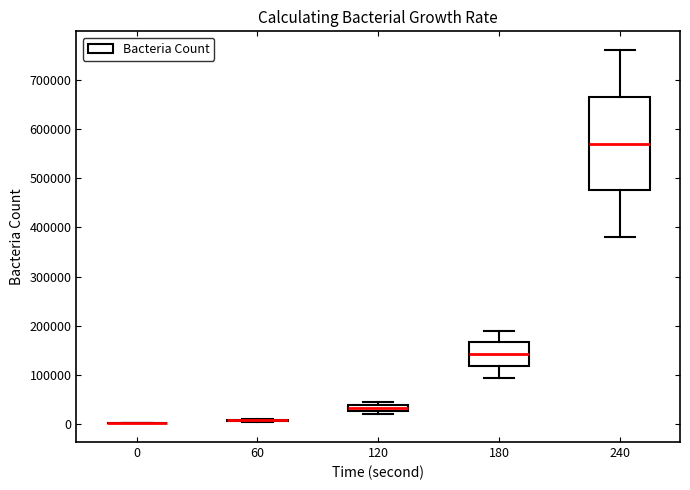

Which box is the tallest, from its lower edge to its upper edge?

240